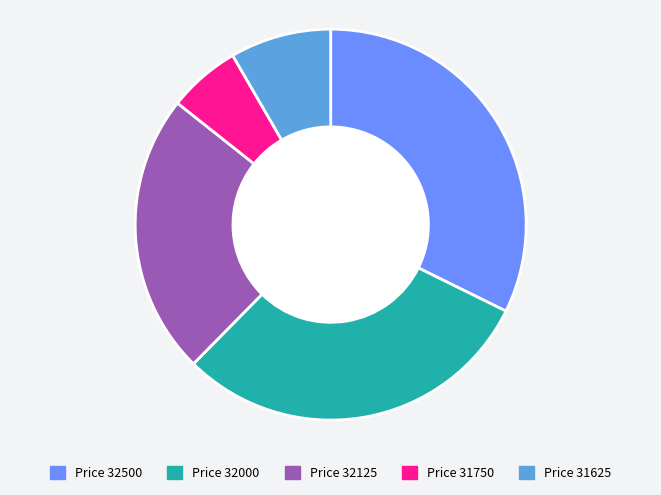

How many slices are in this pie chart?

5